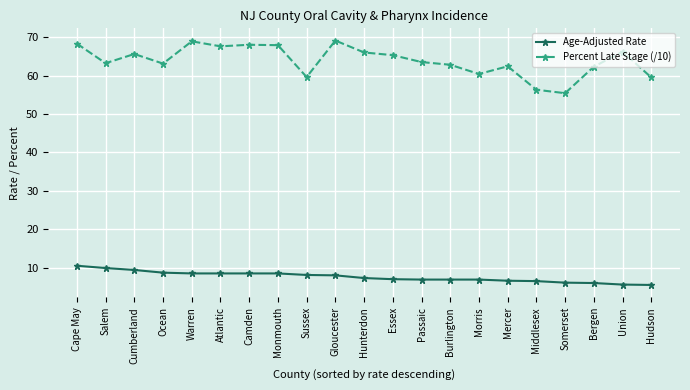

What is the average value of the Age-Adjusted Rate series?

7.6